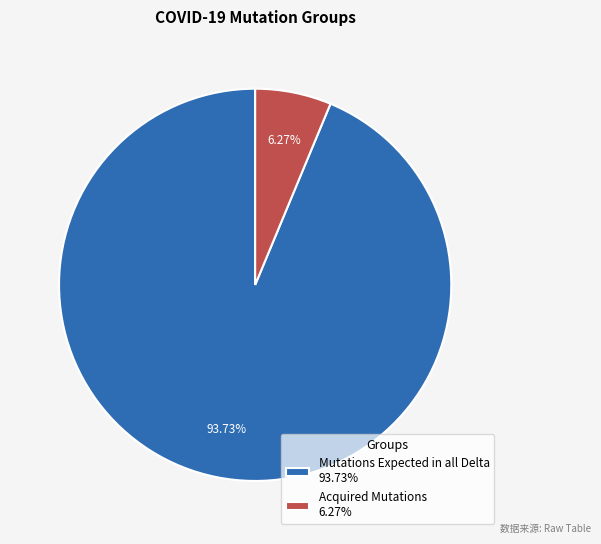

How many slices are in this pie chart?

2